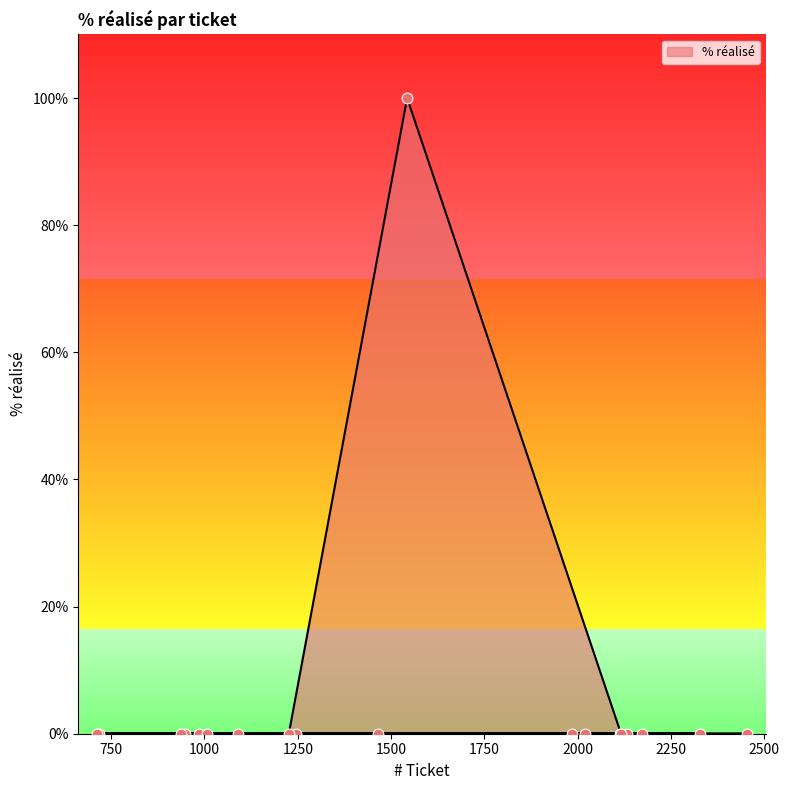

Which has a higher value, 2328 or 1007?

2328